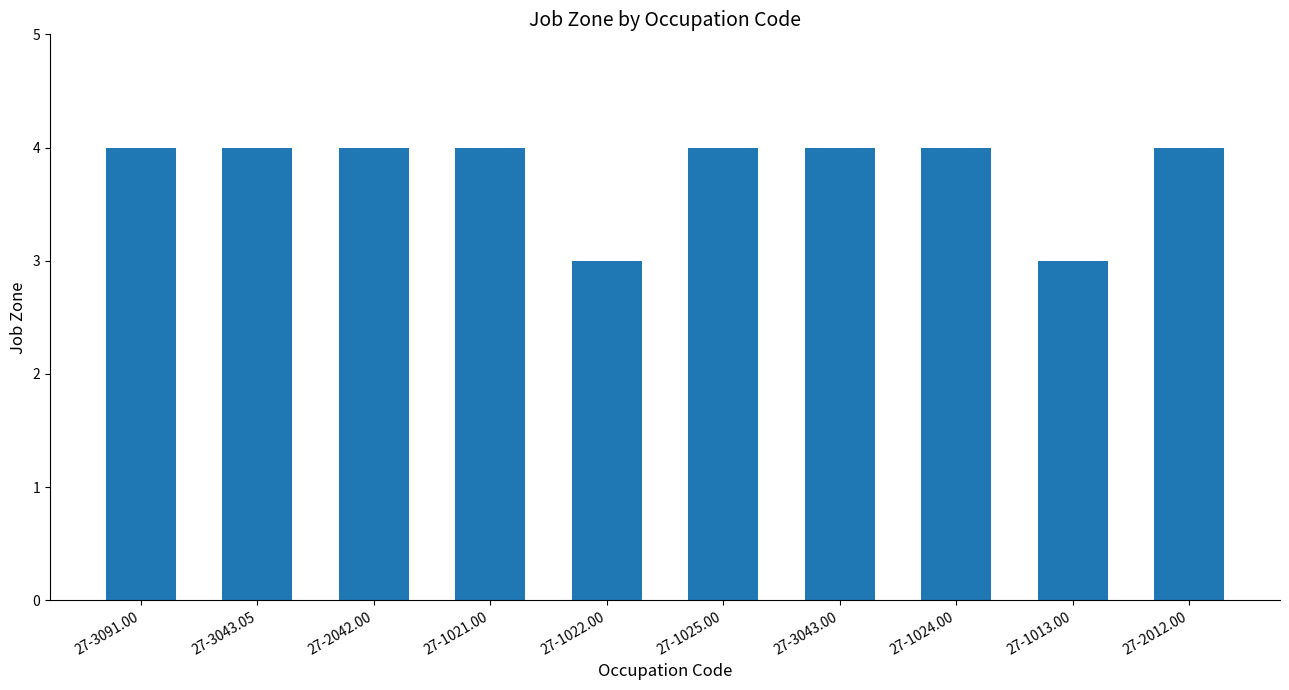

How many distinct data groups are displayed?

1